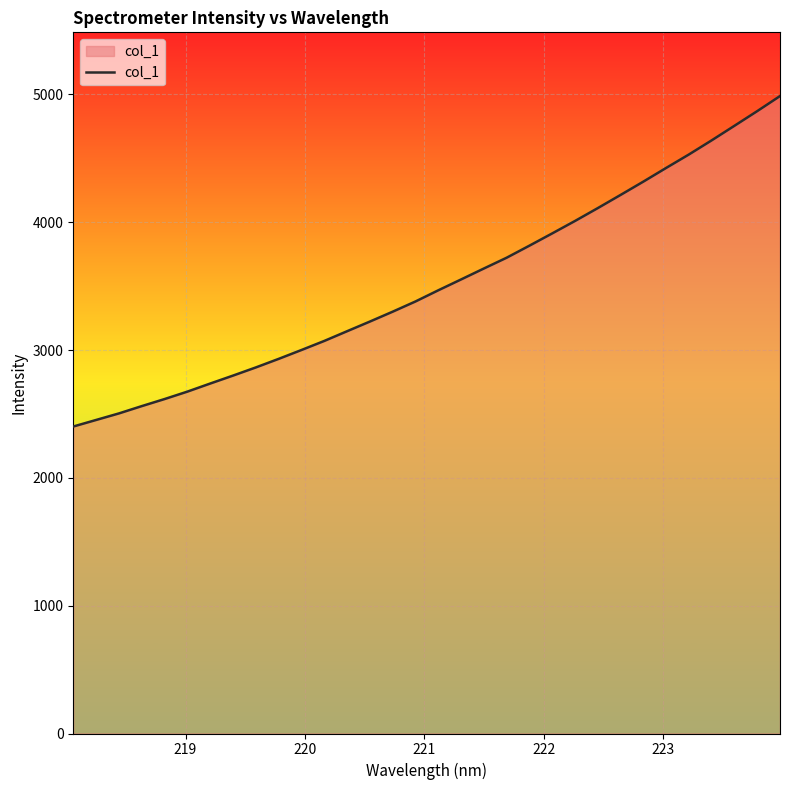

What is the smallest value displayed?

2401.5